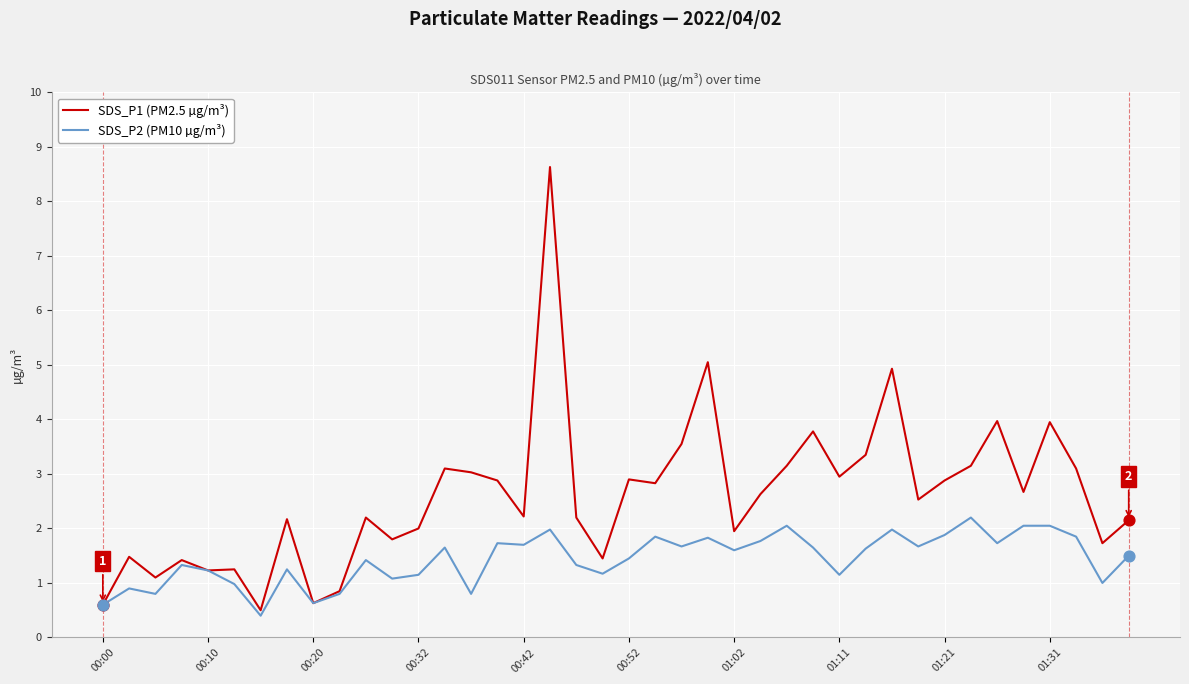

Which series has the widest spread of values?

SDS_P1 (PM2.5 µg/m³)